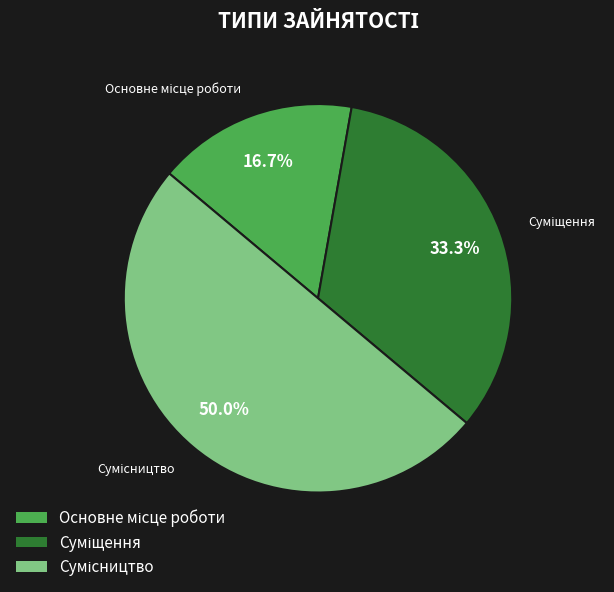

What percentage is the Сумісництво slice, to the nearest percent?

50%